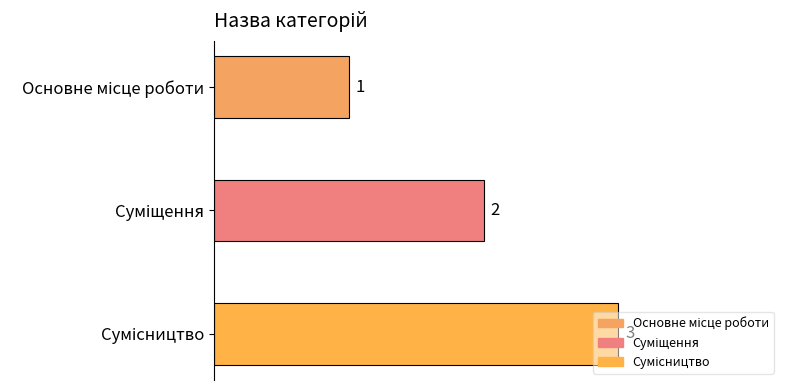

How many values are between 1 and 3?

3